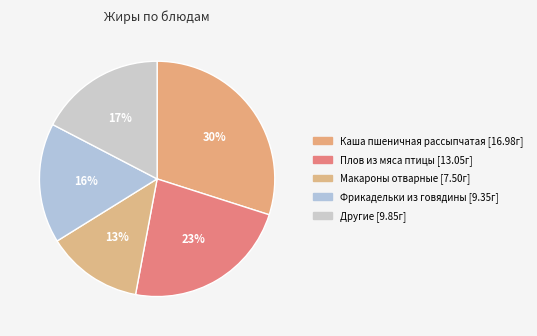

How many slices are in this pie chart?

5